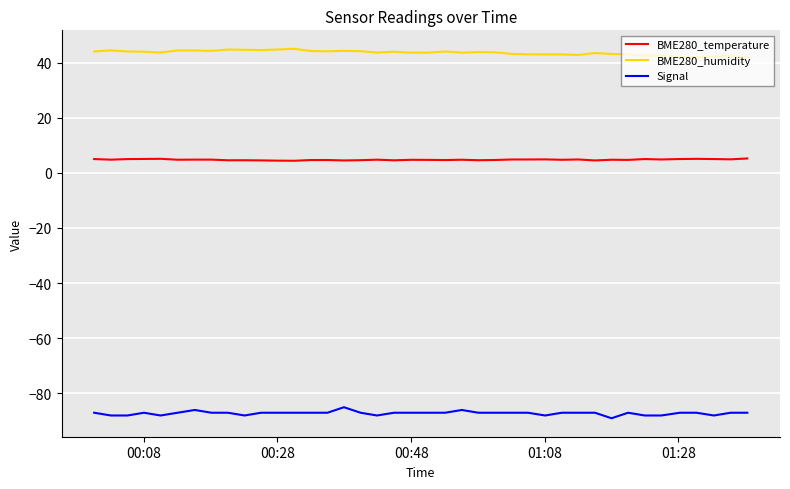

What is the maximum value shown in the chart?

45.0